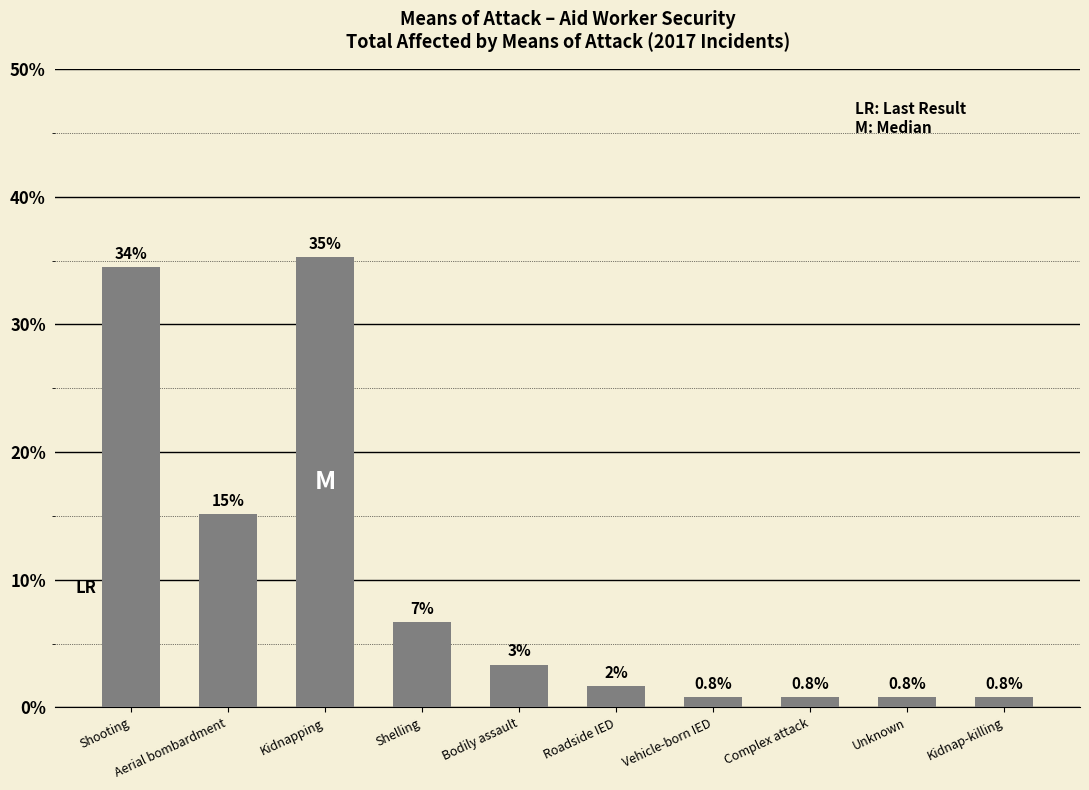

Is it true that the value at Roadside IED is 1.7?

True